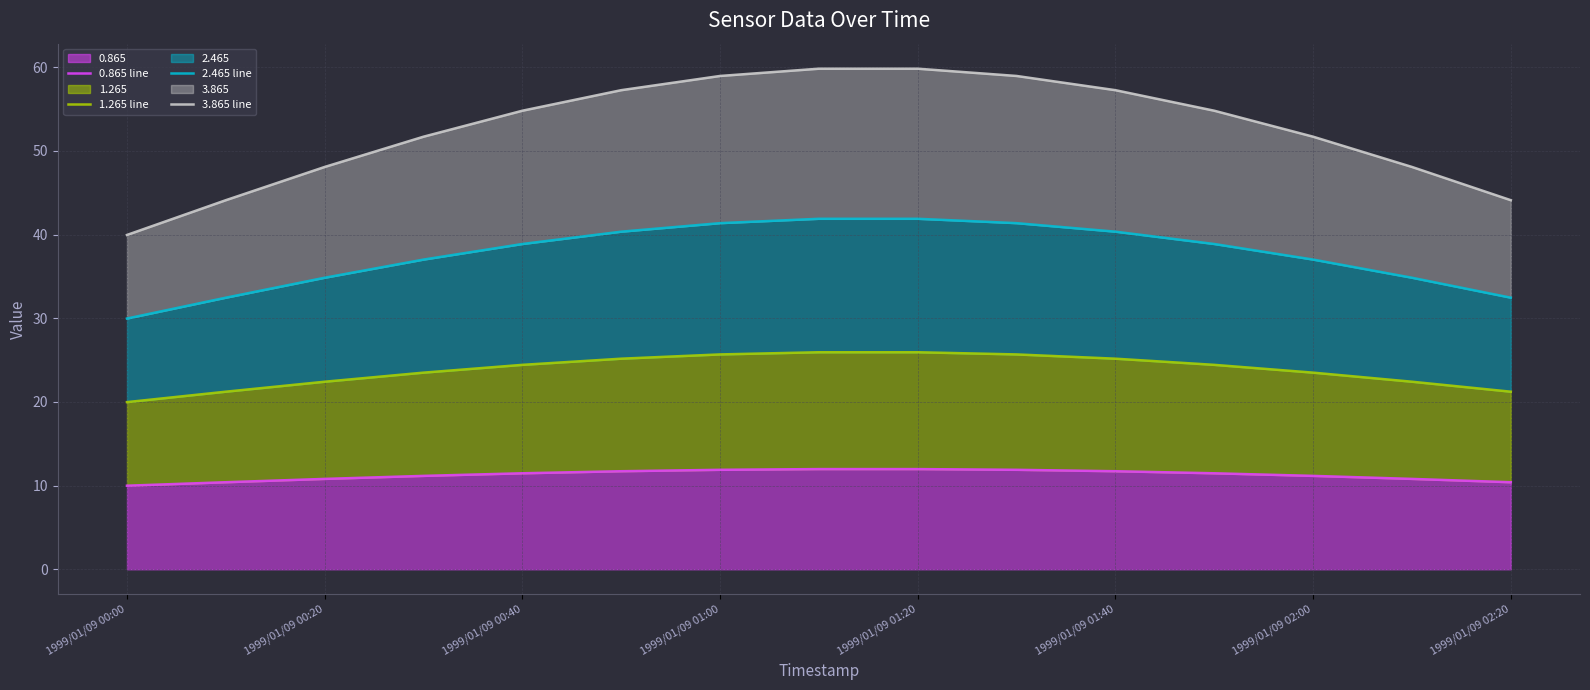

How many lines are shown in the chart?

4